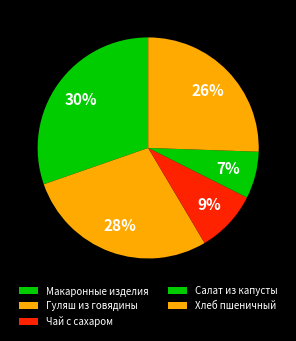

To the nearest percent, what portion does Салат из капусты represent?

7%